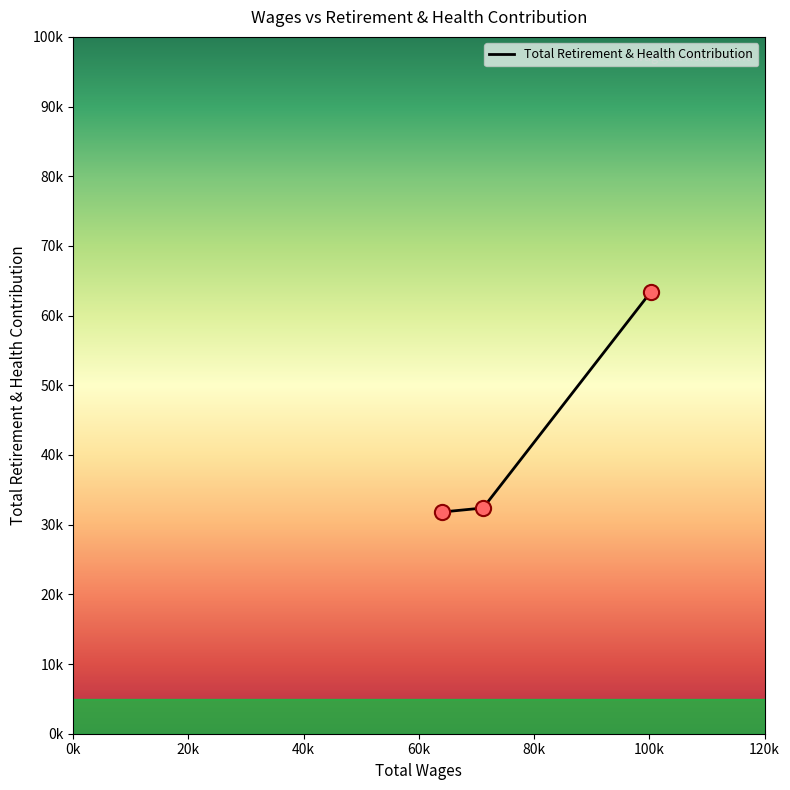

Which has a higher value, 20k or 40k?

20k